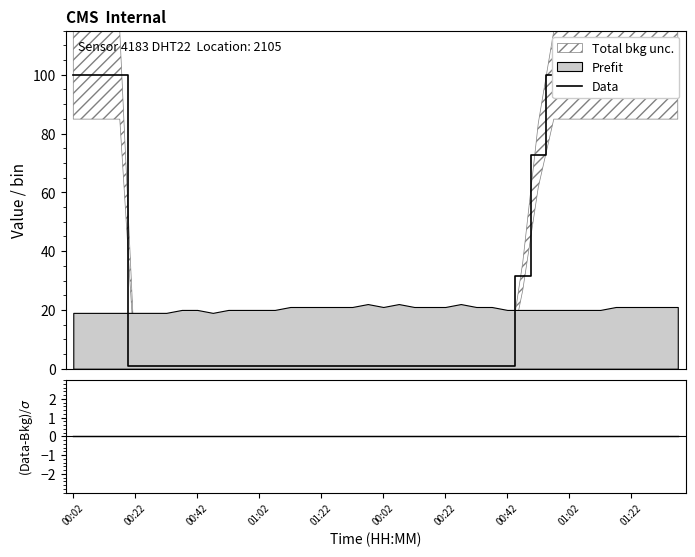

How many data points are above 1?

15